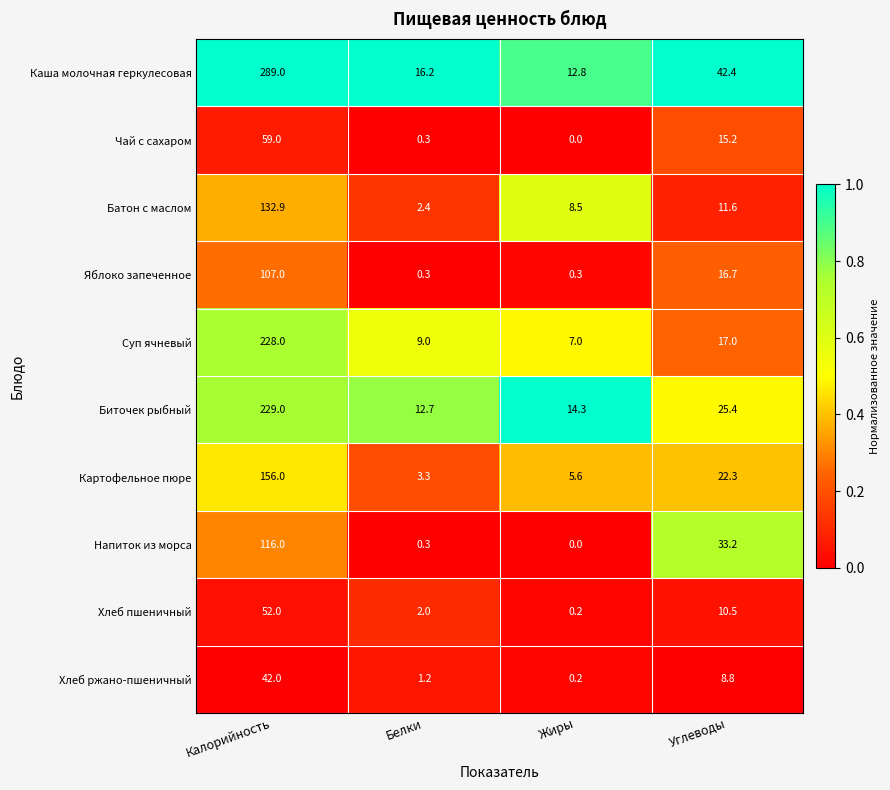

Where is Биточек рыбный nearest to the value 120?

Углеводы